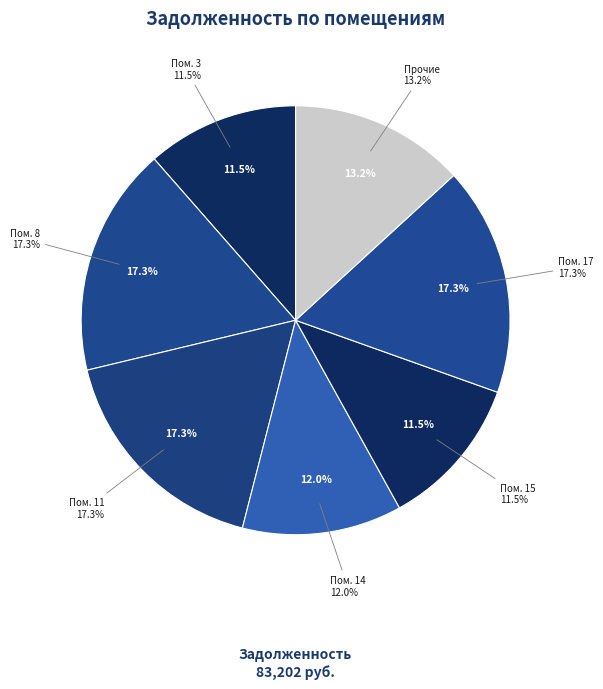

True or false: 17 accounts for 28% of the total.

False